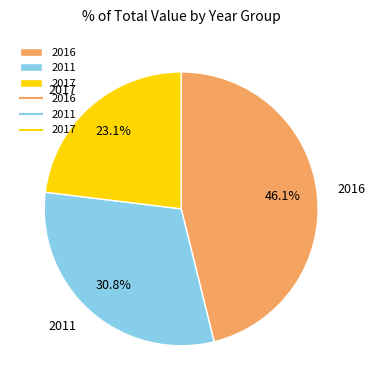

Is there a majority slice in this chart?

No